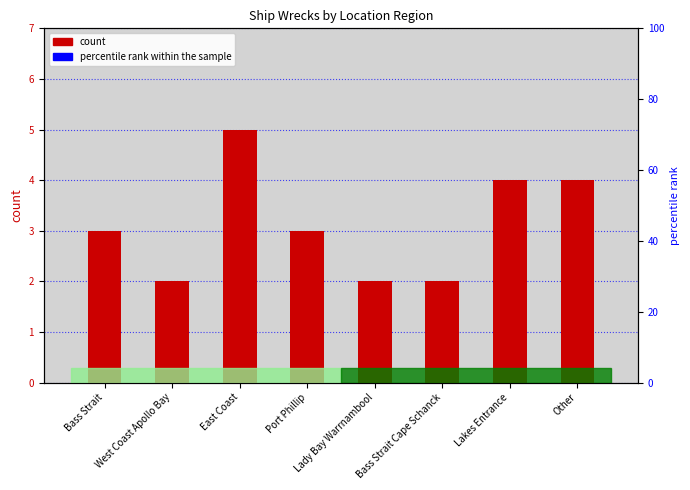

Which series reaches the minimum Y coordinate?

count